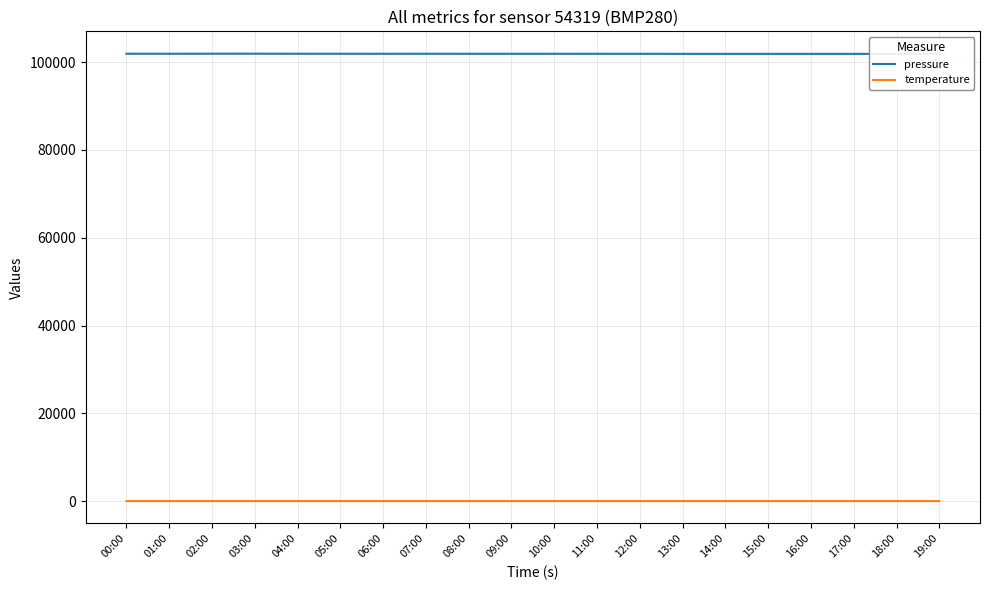

Between 07:00 and 02:00, which is larger?

02:00